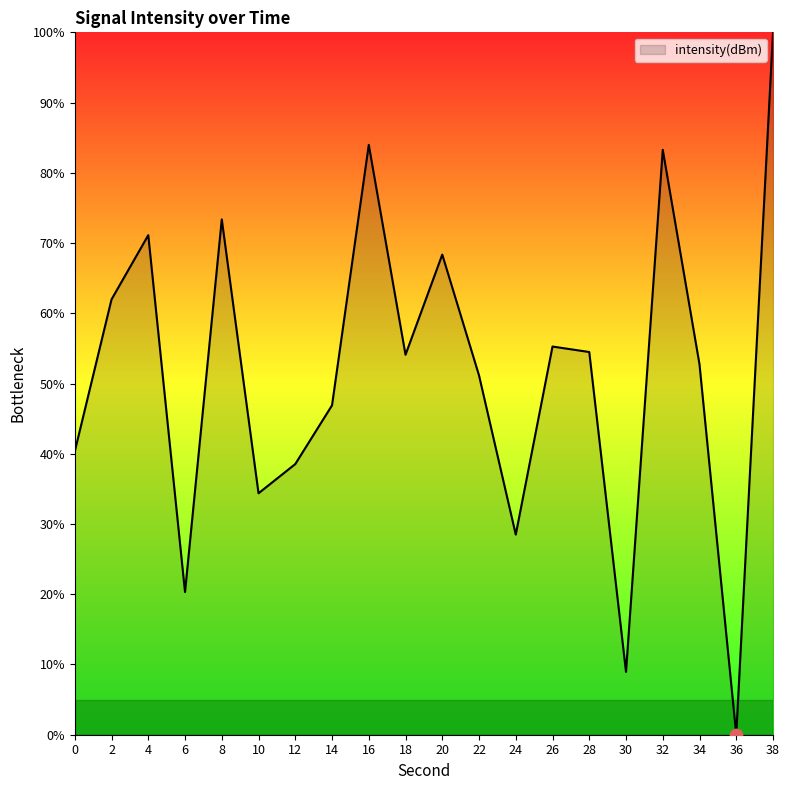

Which has a higher value, 6 or 22?

22